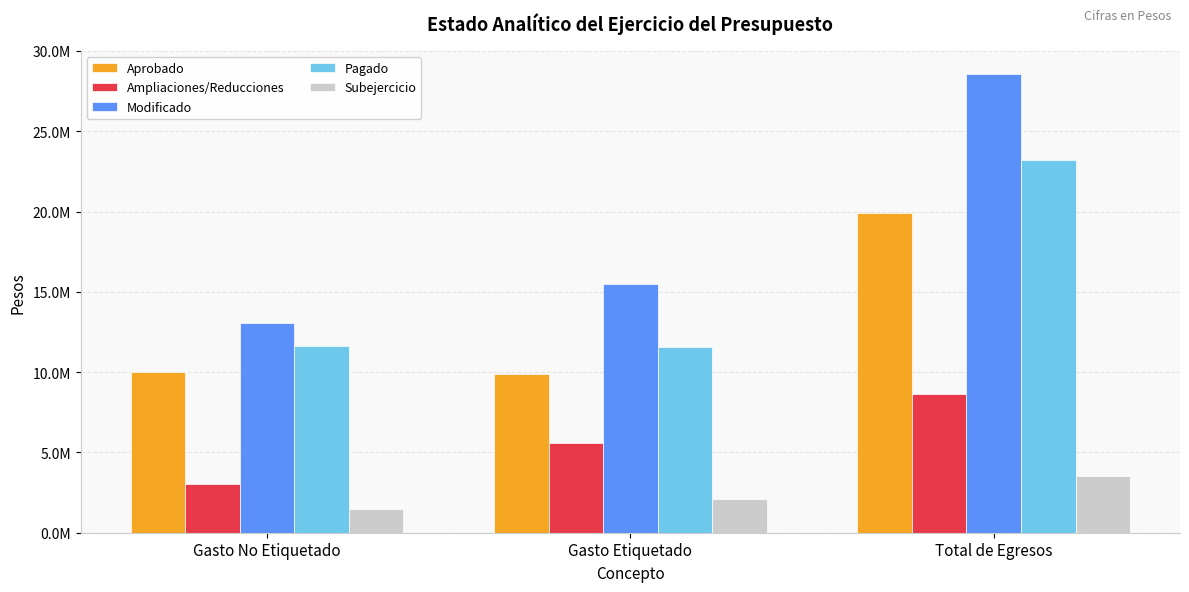

At which category is the sum across all series the highest?

Total de Egresos